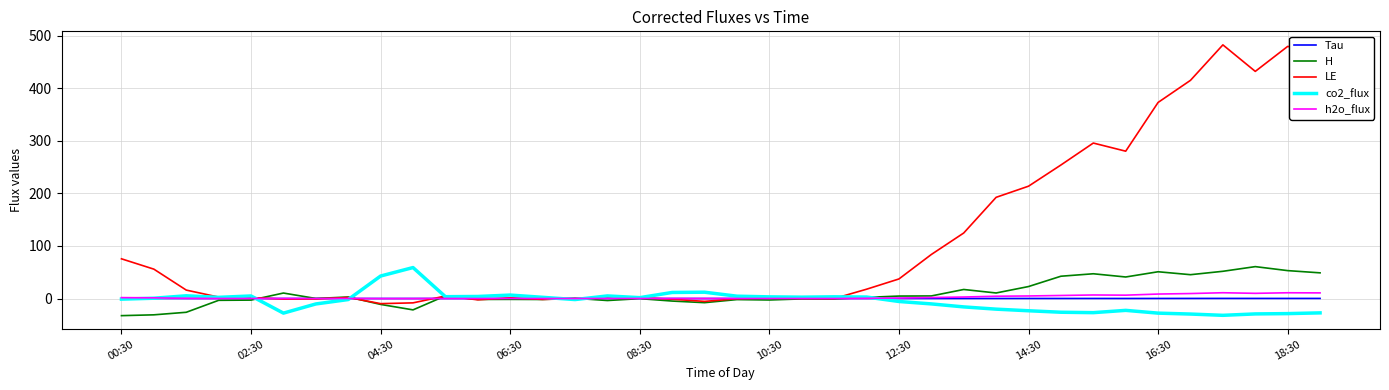

Which series has the largest total across all categories?

LE